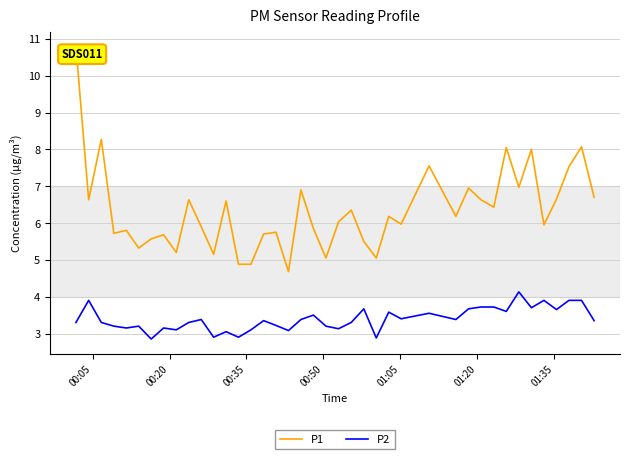

List the series in order of their overall mean, highest first.

P1, P2